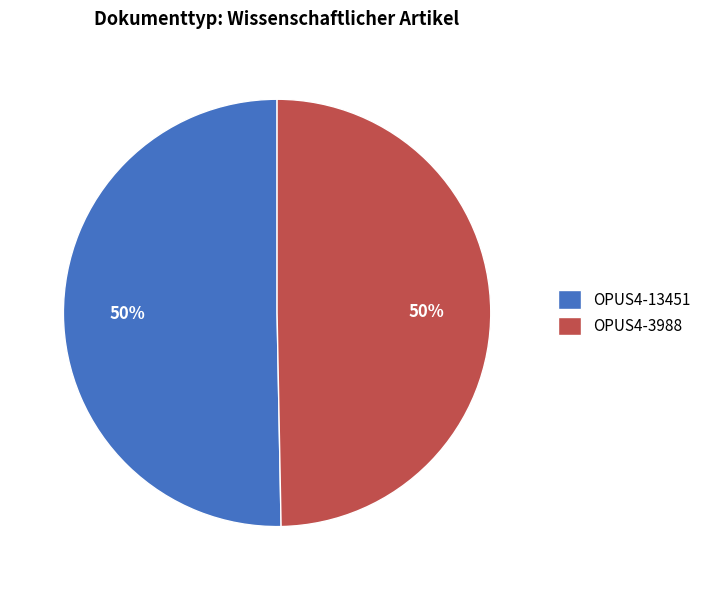

To the nearest percent, what percentage of the pie is OPUS4-13451?

50%